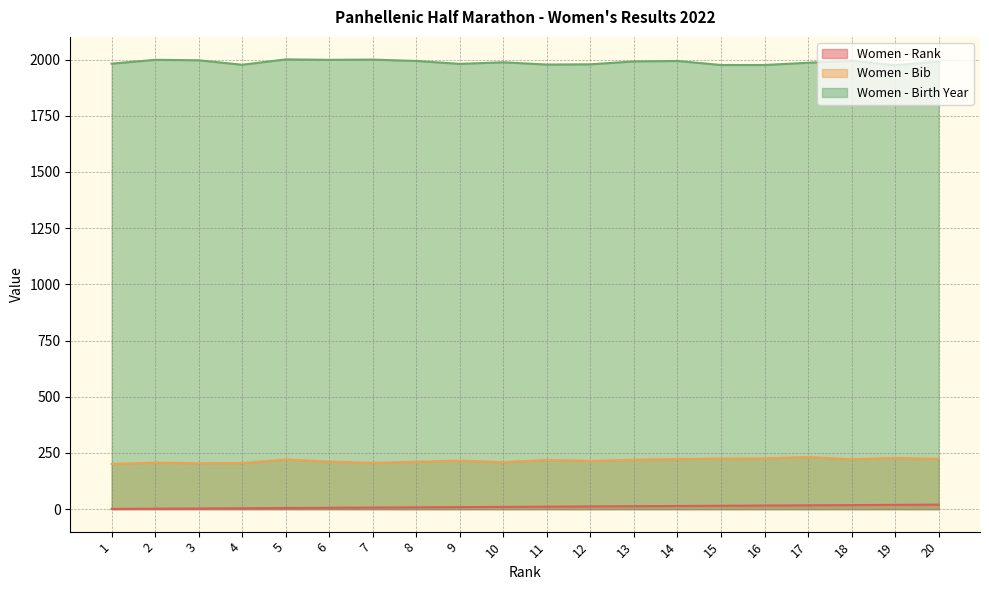

True or false: Women - Birth Year has more than 1 points higher than both neighbors.

True